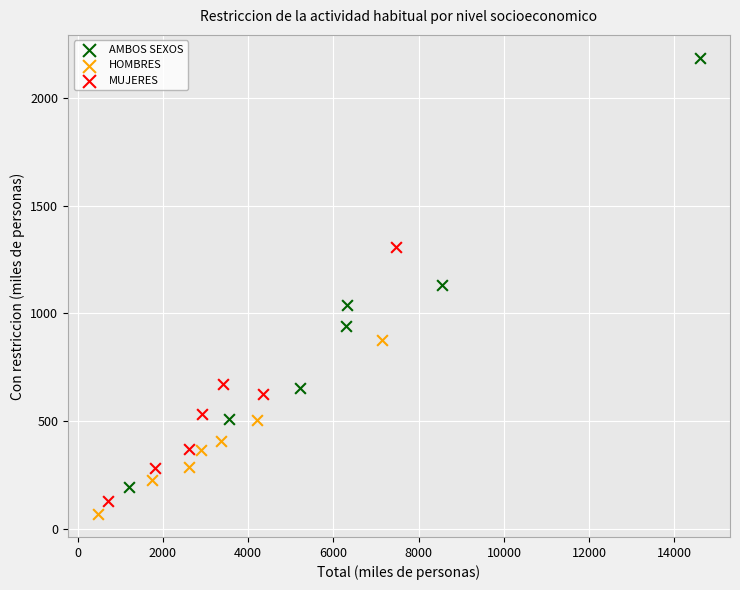

Which series has the largest Y range (max minus min)?

AMBOS SEXOS